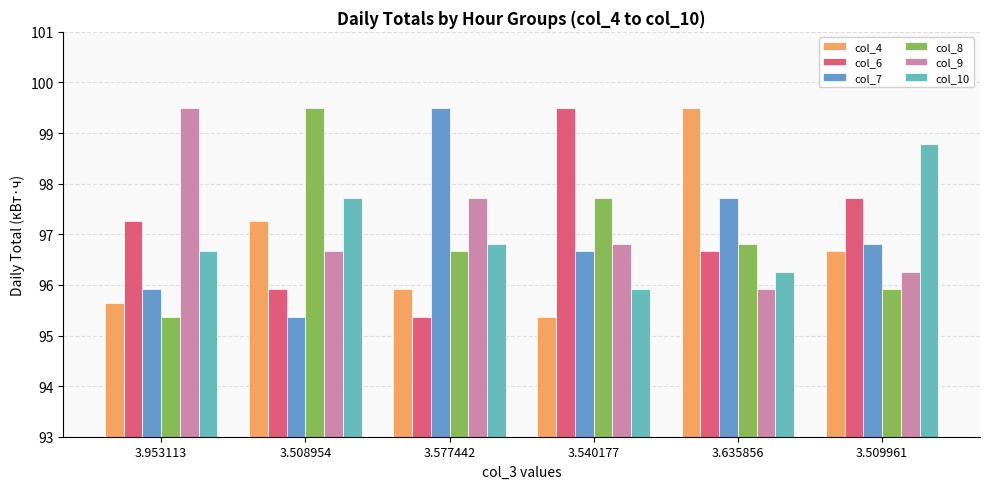

What is the sum of the col_4 values at 3.540177 and 3.509961?

192.0